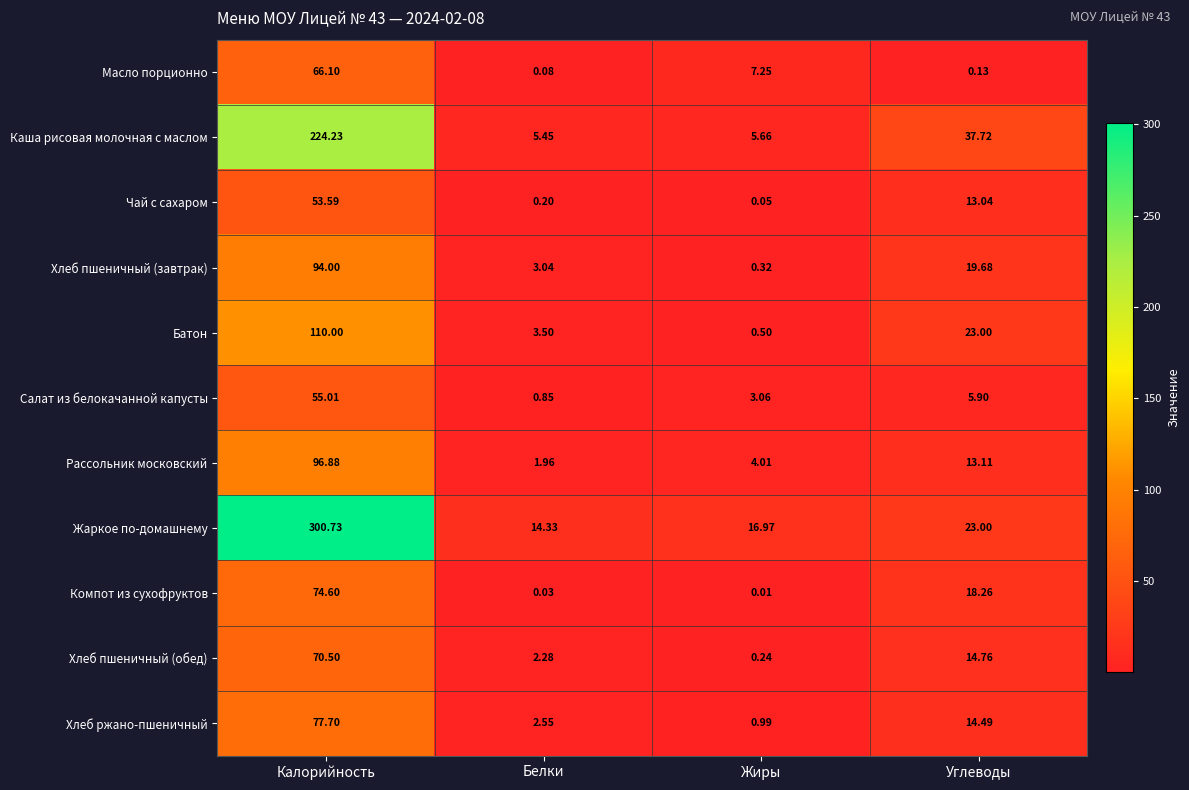

At which label is Масло порционно closest to 33?

Жиры